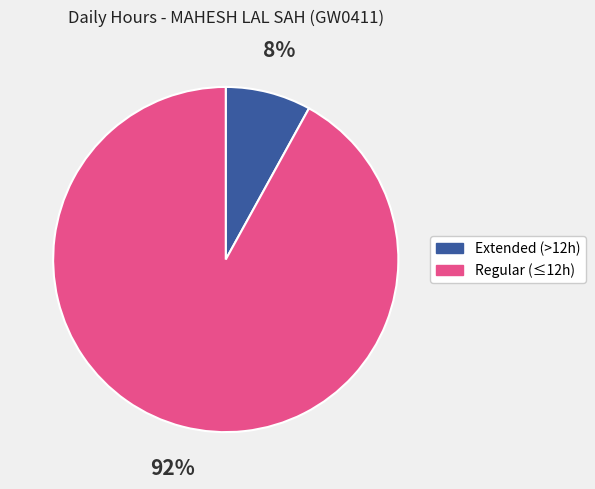

Does any single category account for the majority?

Yes